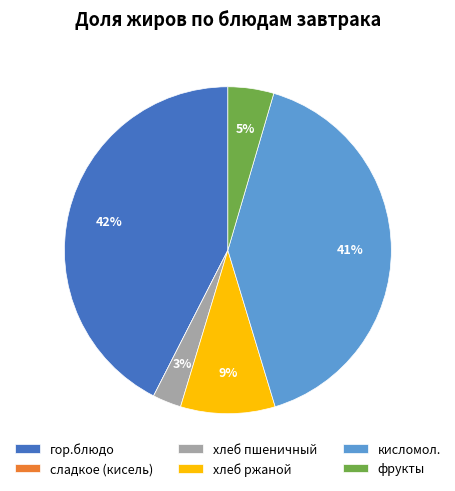

To the nearest percent, what is the difference between the largest and smallest slice percentages?

42%